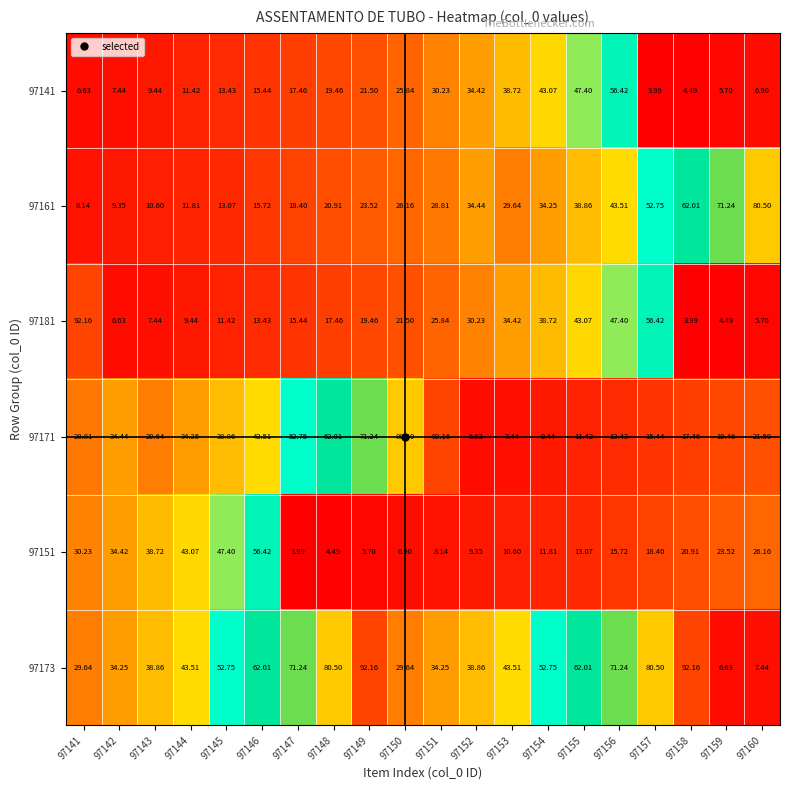

Is the value of 97161 at 97144 greater than the value of 97141 at 97159?

Yes